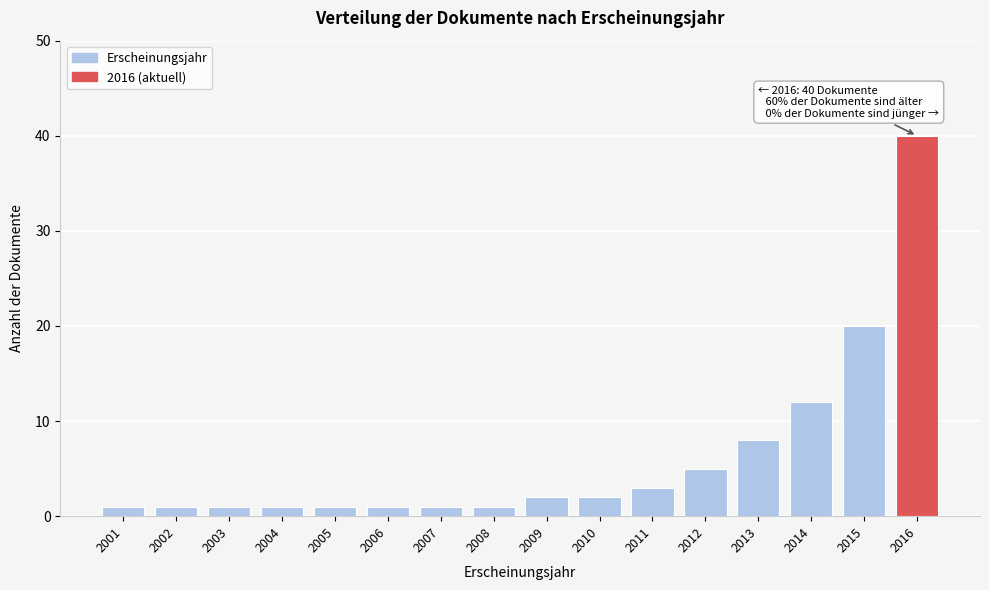

Reading left to right, extract all data points from this chart.

1	1	1	1	1	1	1	1	2	2	3	5	8	12	20	40